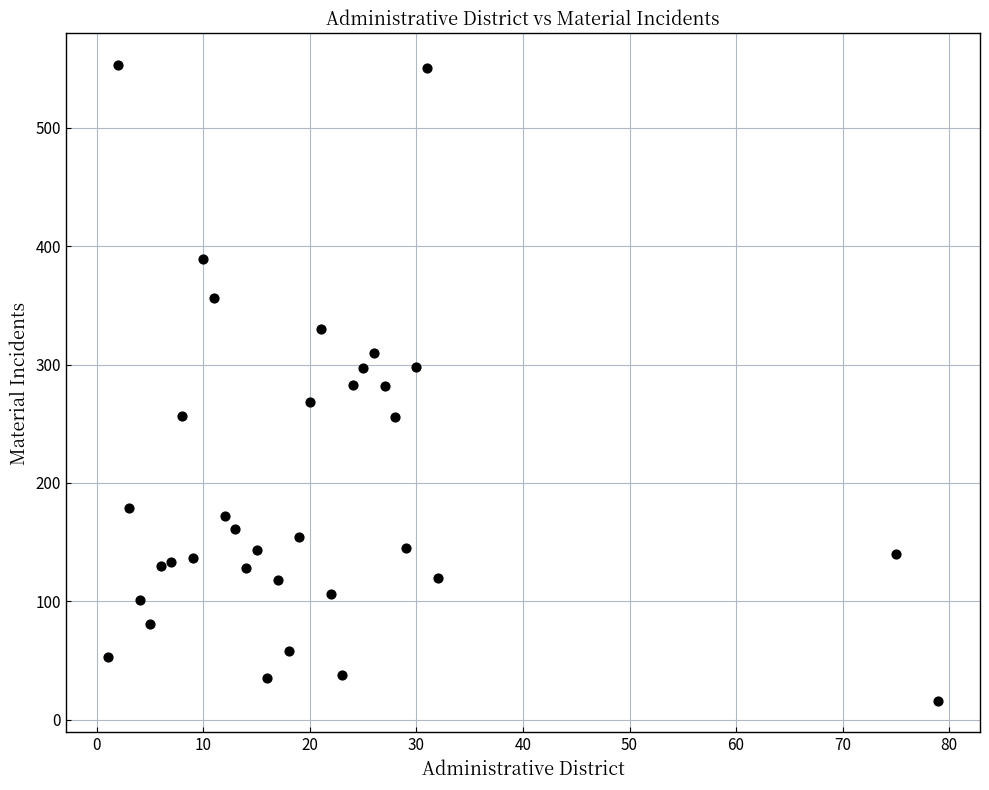

What is the range of X values (max minus min)?

78